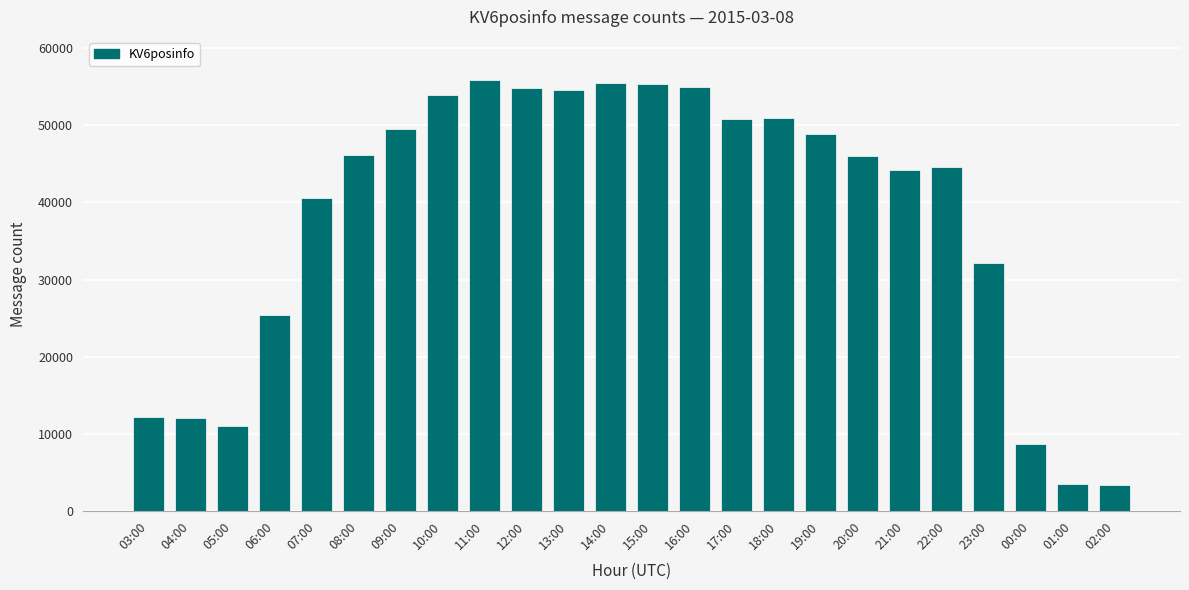

What is the maximum value shown in the chart?

55892